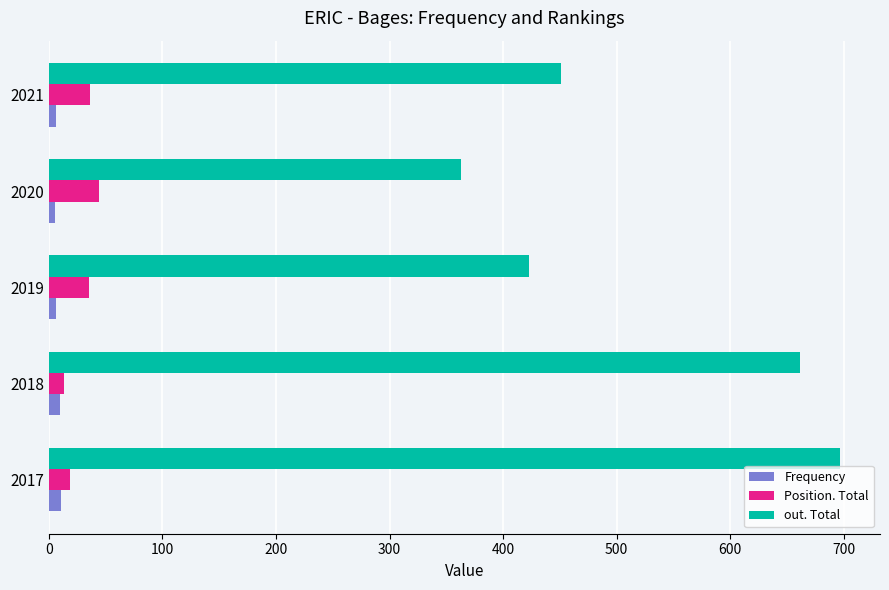

What is the difference between the maximum and minimum values in the out. Total series?

334